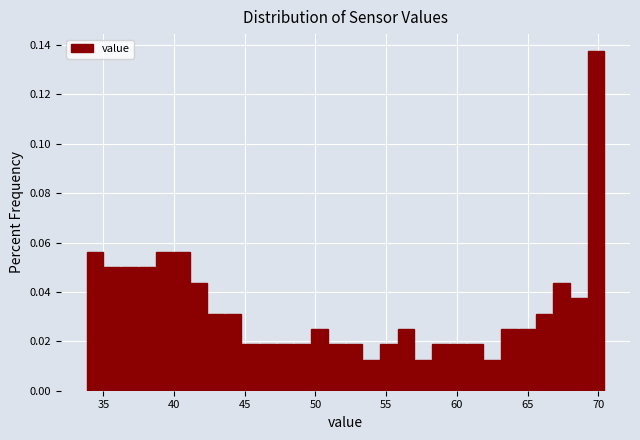

Read against the x-axis, roughly where is the centre of the tallest bar?

70.0